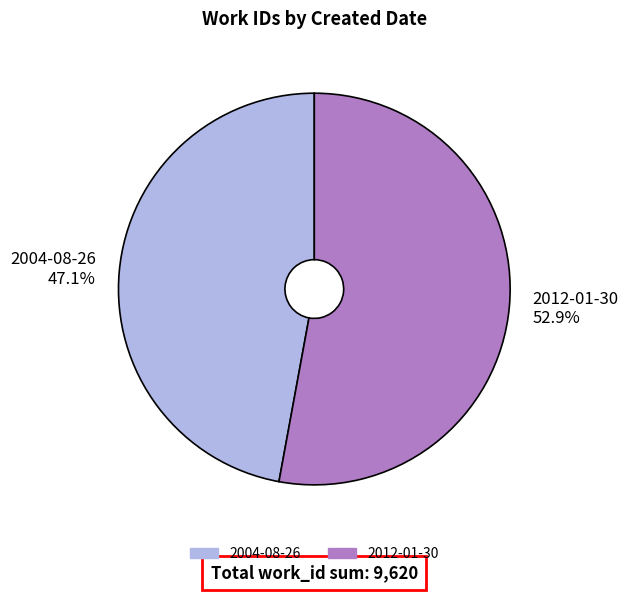

To the nearest percent, what percentage of the pie is 2012-01-30?

53%